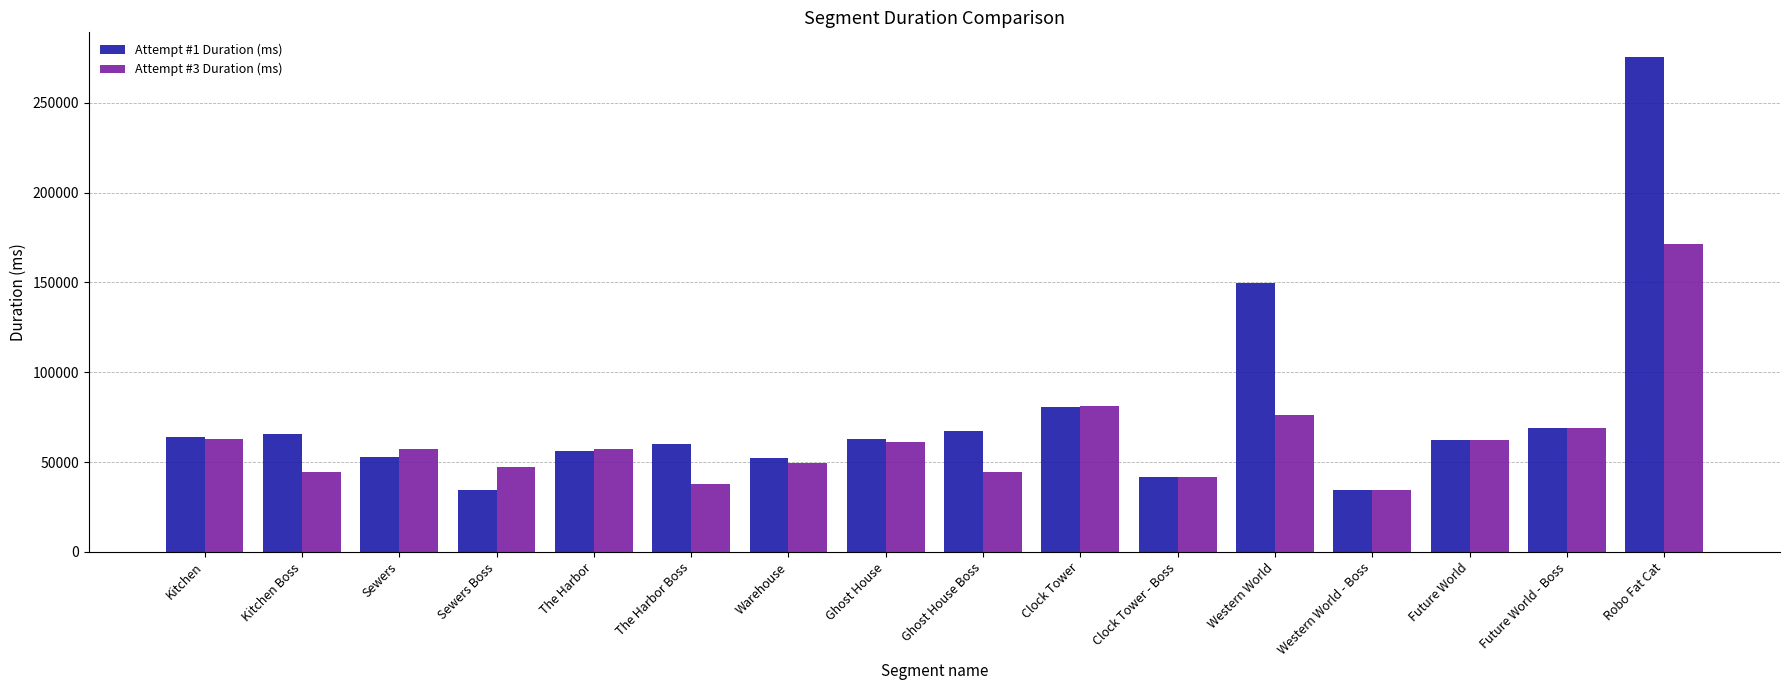

How many values in the Attempt #1 Duration (ms) series are below 62856?

8